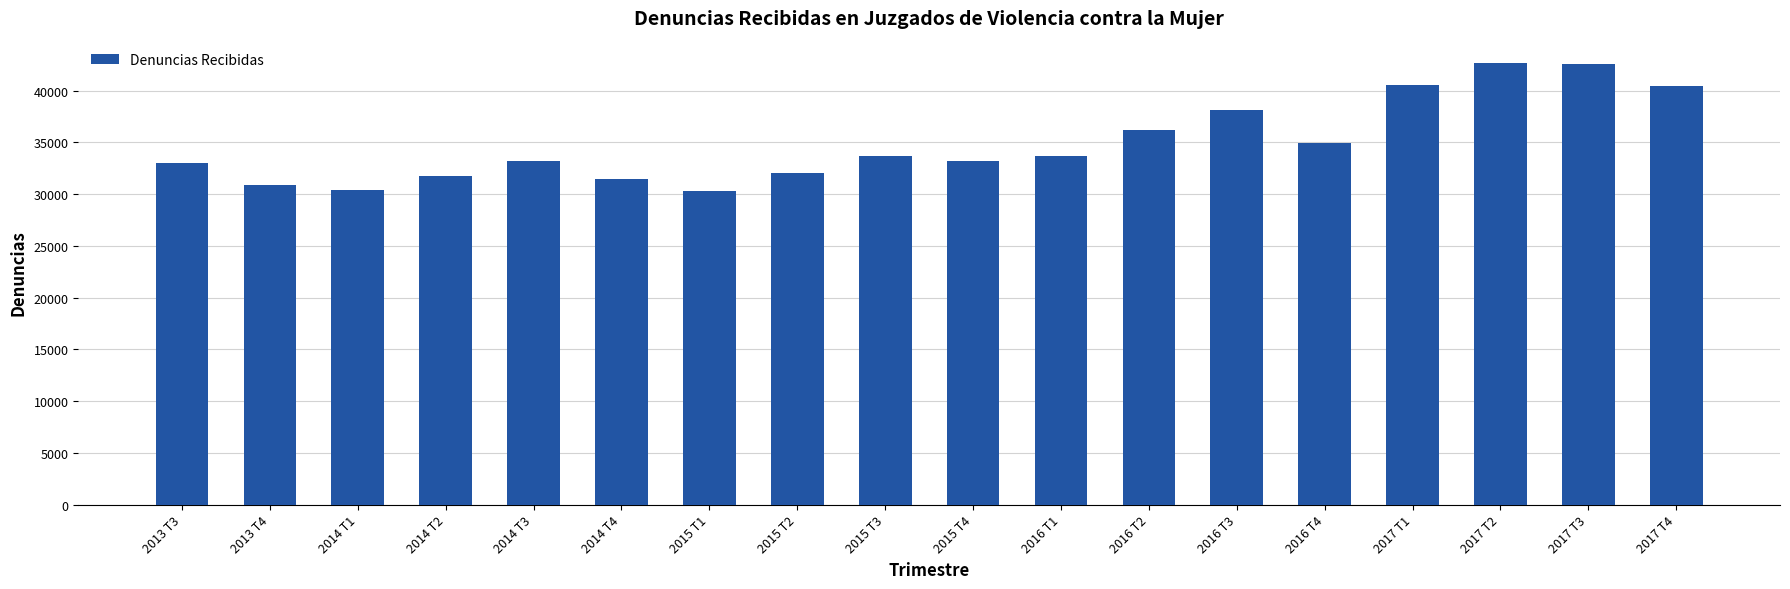

Which has a higher value, 2015 T2 or 2017 T3?

2017 T3